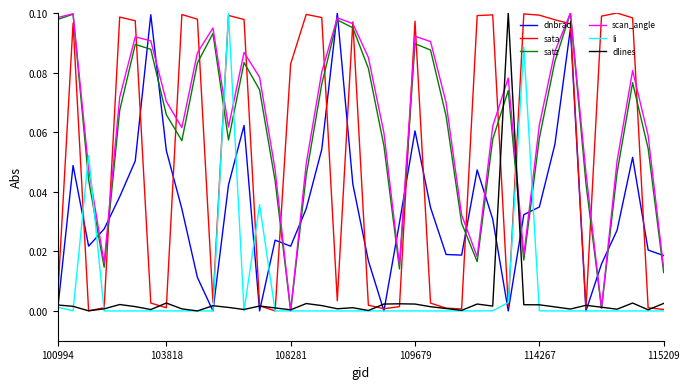

How many lines are shown in the chart?

6